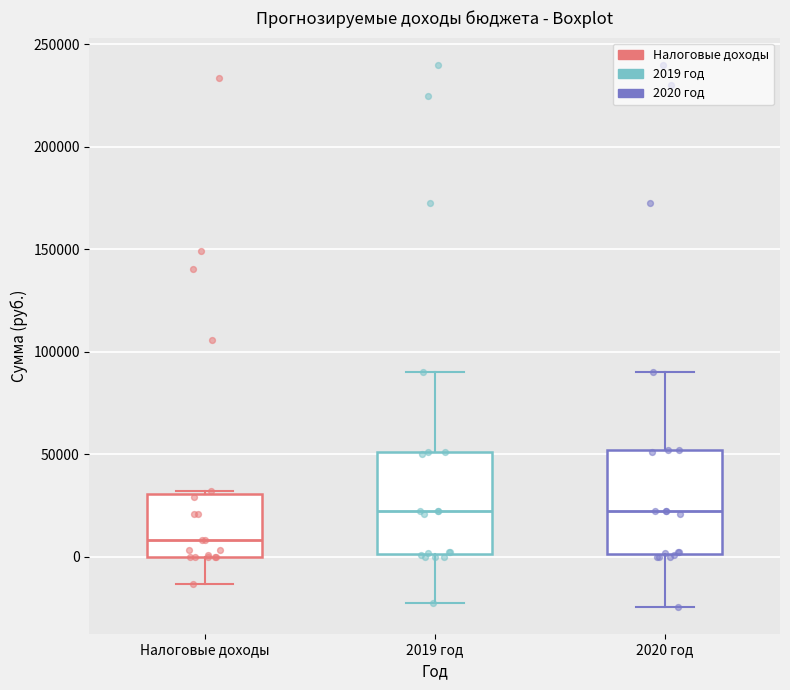

Which box has the lowest median line?

Налоговые доходы